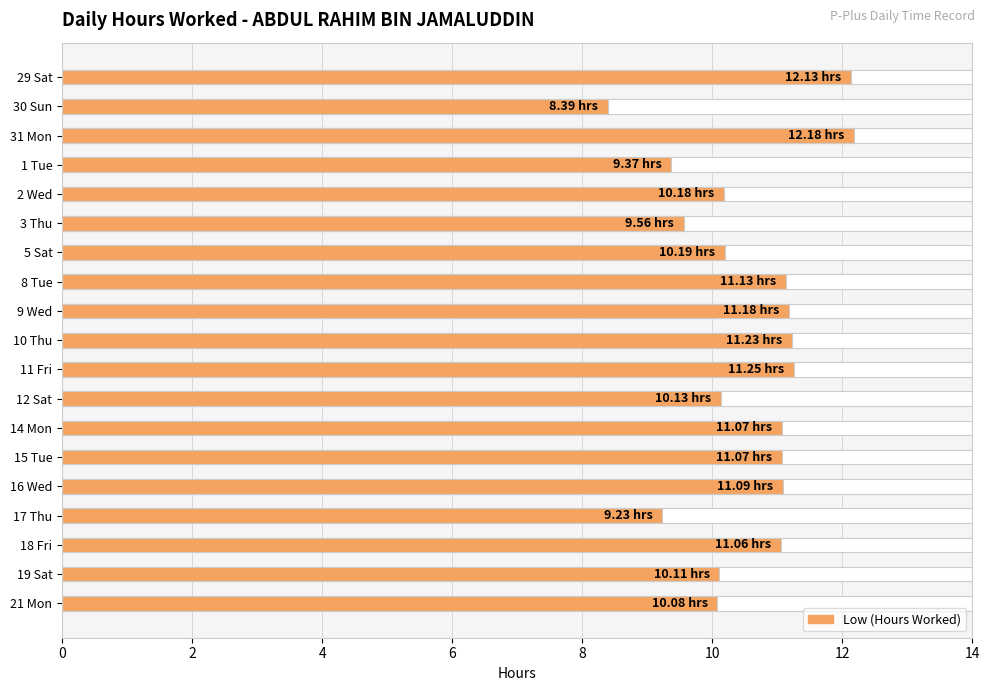

What is the maximum value shown in the chart?

12.2